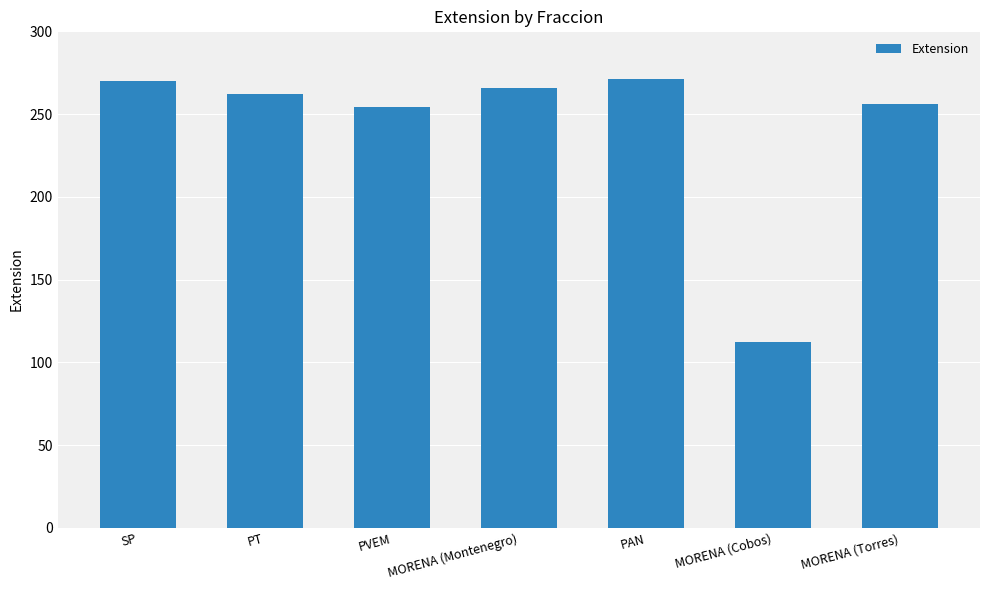

What is the change in value from SP to PVEM?

-16